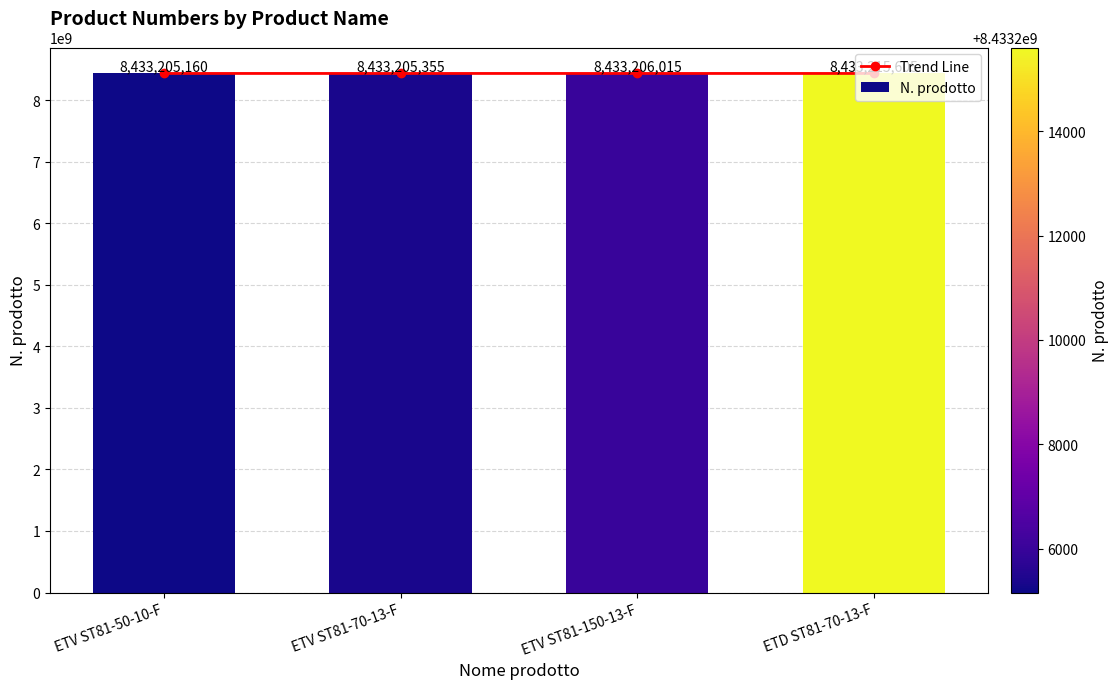

What is the difference between the N. prodotto values at ETV ST81-50-10-F and ETV ST81-150-13-F?

855